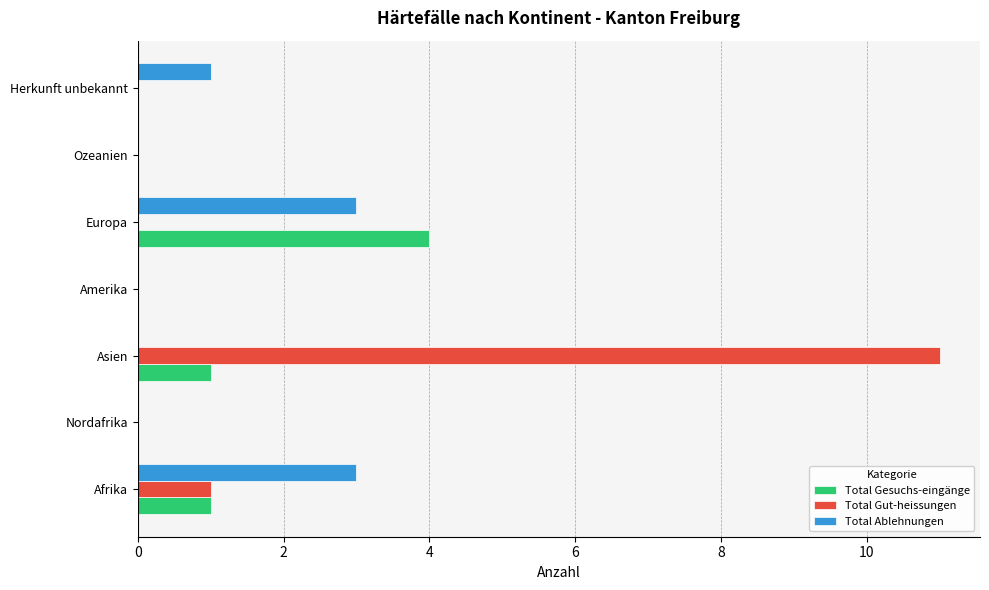

Between Afrika and Europa, which series saw the biggest shift?

Total Gesuchs-eingänge